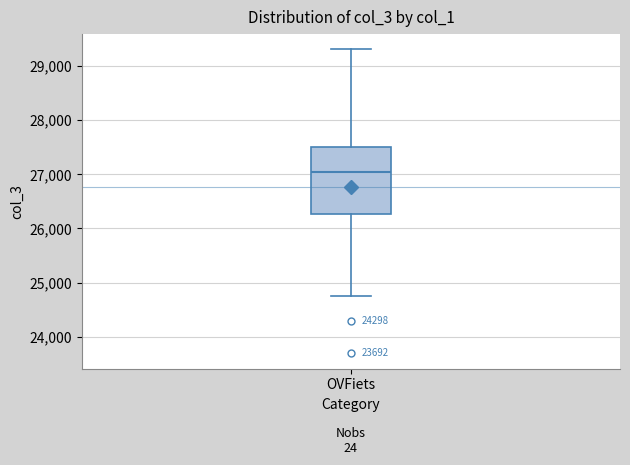

Transcribe this box plot: give where the median line is, the range the box spans, and where the two whiskers end, as read against the y-axis. The values are not printed on the chart, so give them approximately, as read against the axis.

median 27000, box 26300 to 27500, whiskers 24800 to 29300